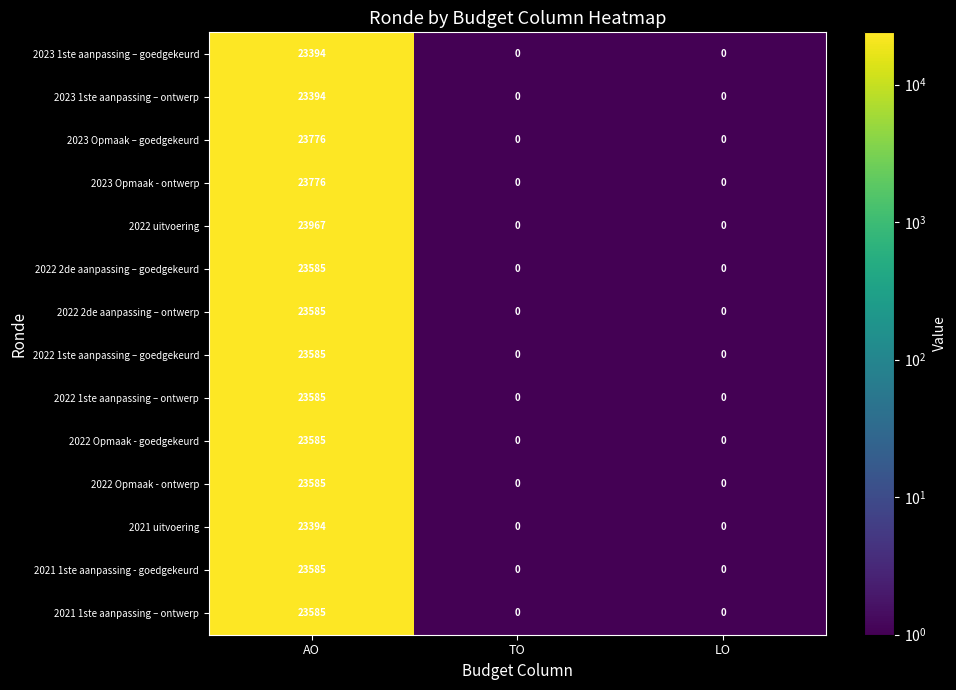

What is the sum of all 2023 1ste aanpassing – ontwerp values?

23394